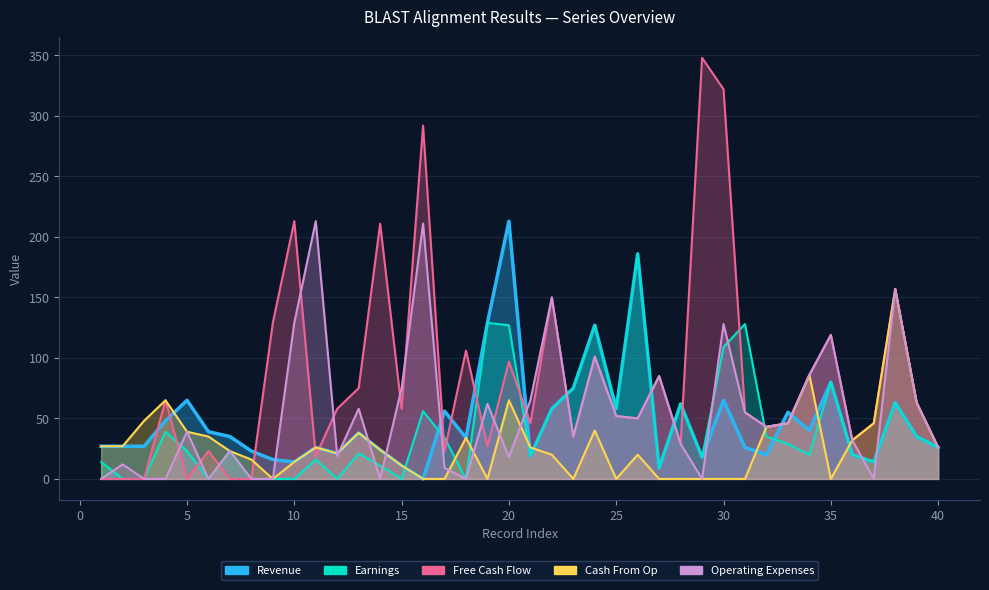

True or false: Revenue has a value of 87 at 17.

False